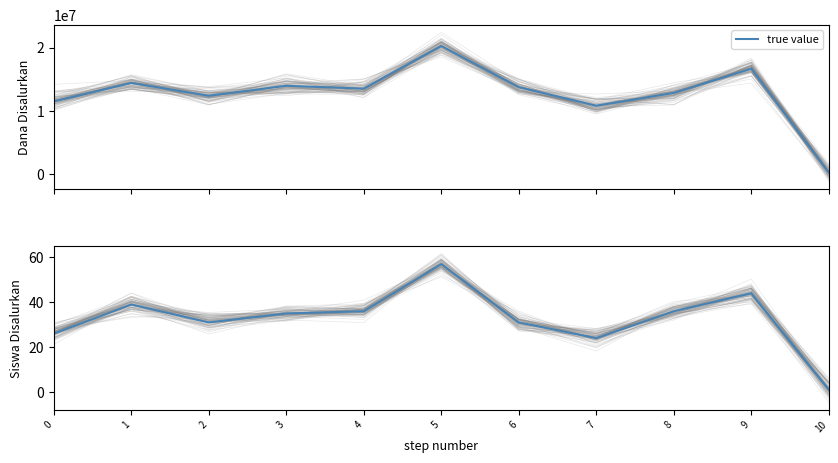

What is the value of the 6th point from the left?

57